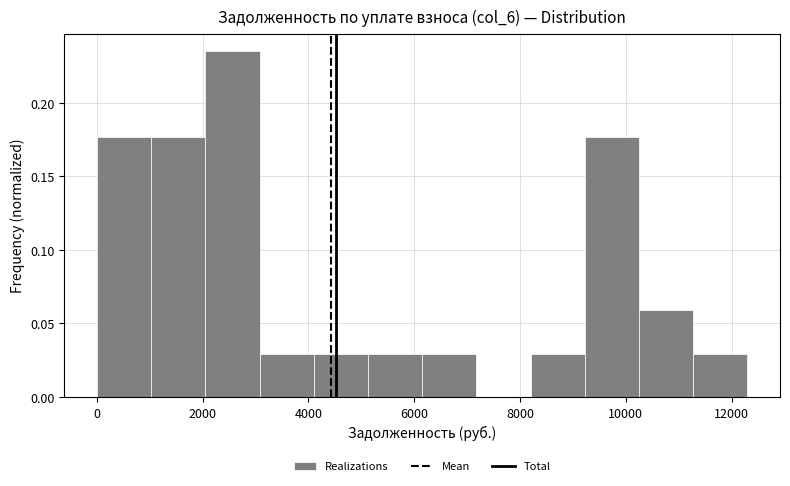

Over which range of the x-axis is the bar tallest?

2000 to 3000